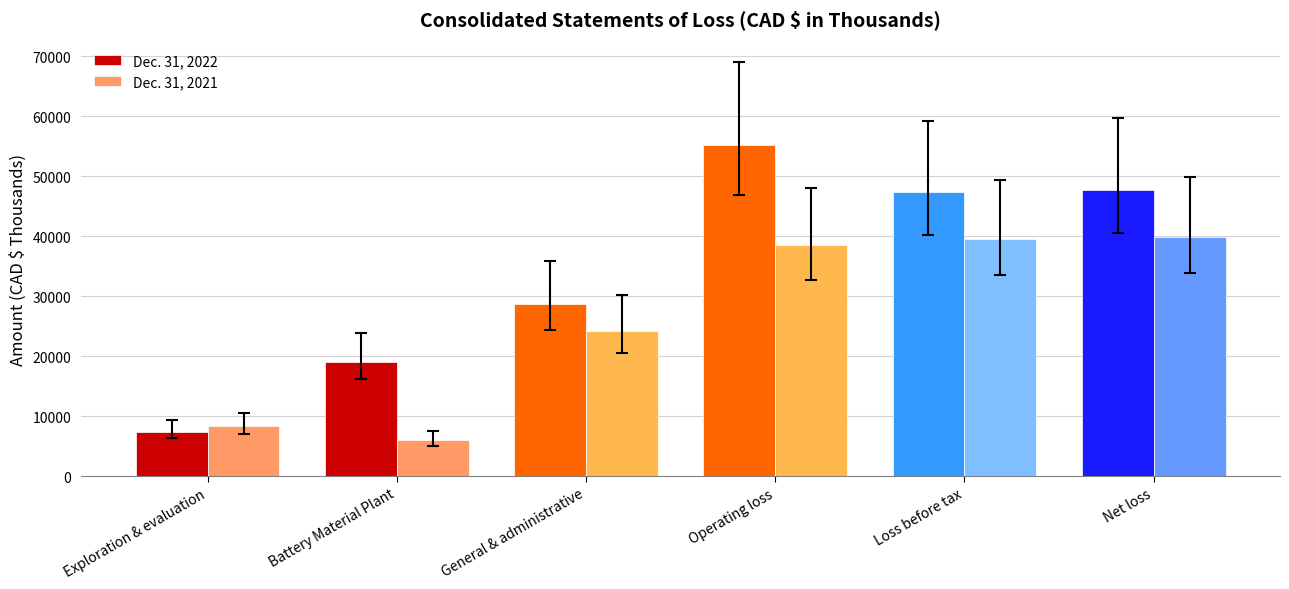

How many distinct data groups are displayed?

2